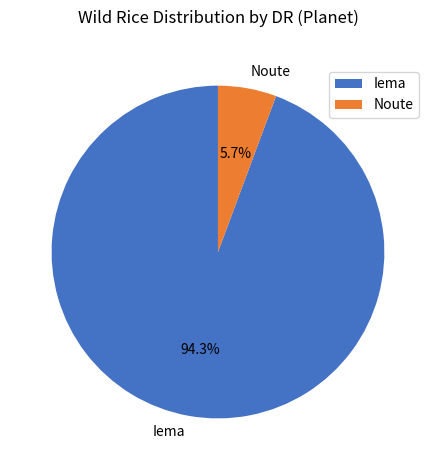

Which has a higher value, Noute or Iema?

Iema